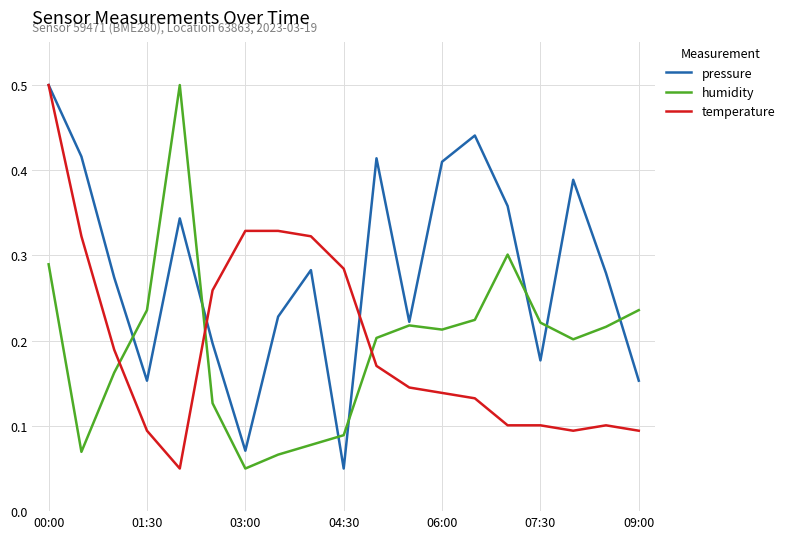

After their last crossing, which series has the higher values: humidity or temperature?

humidity